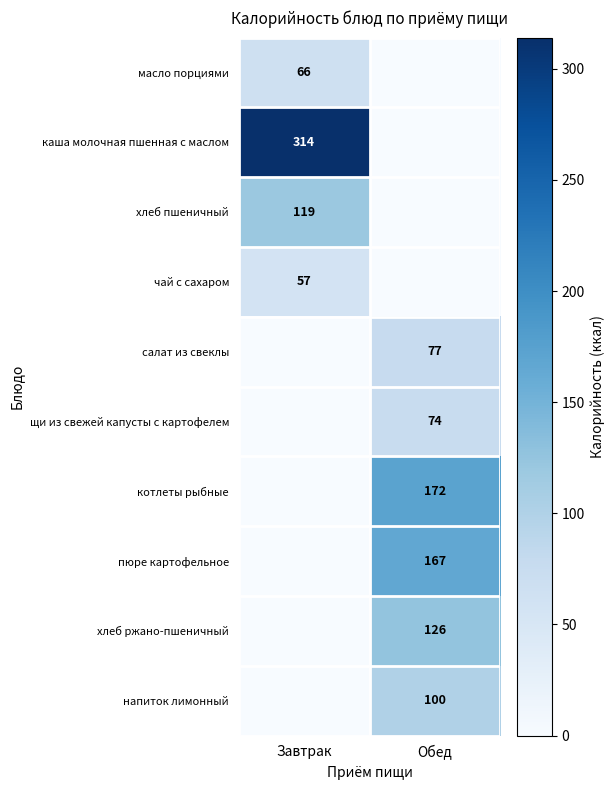

At which category is the sum across all series the highest?

Обед